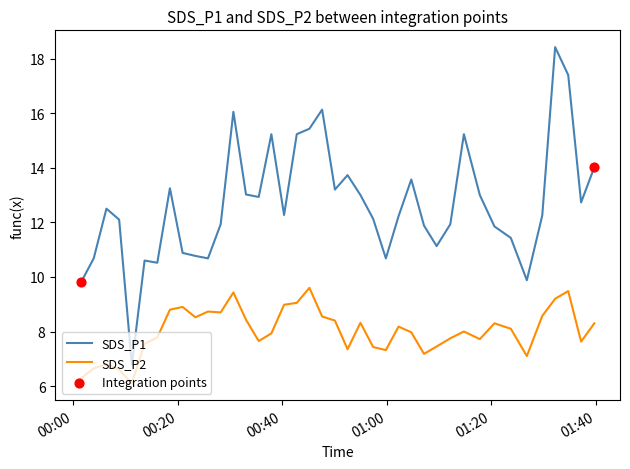

Which series has the largest total across all categories?

SDS_P1